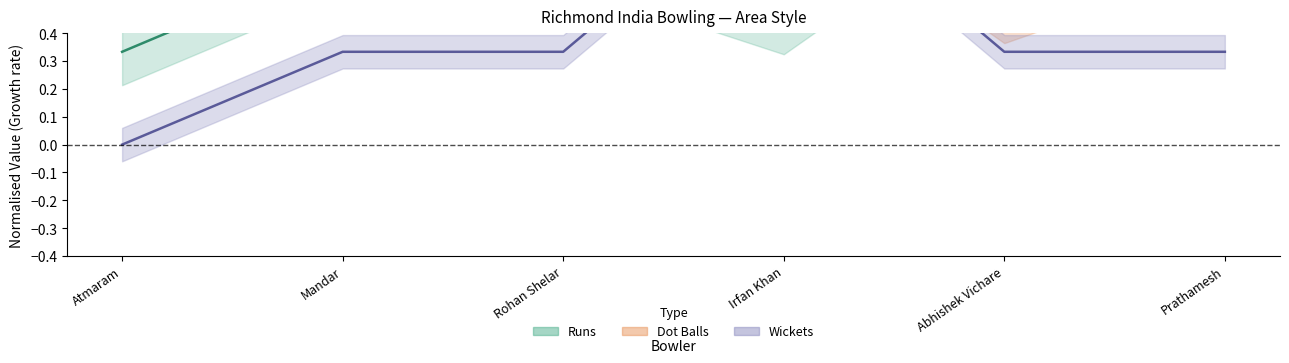

What is the total value across all series at Rohan Shelar?

1.5